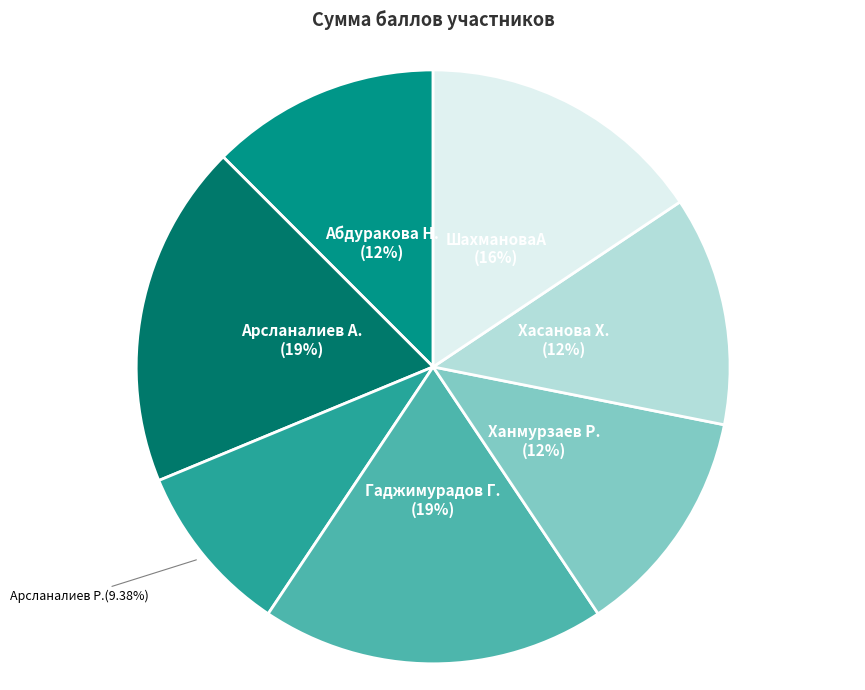

What is the smallest slice in the pie chart?

Арсланалиев Р.